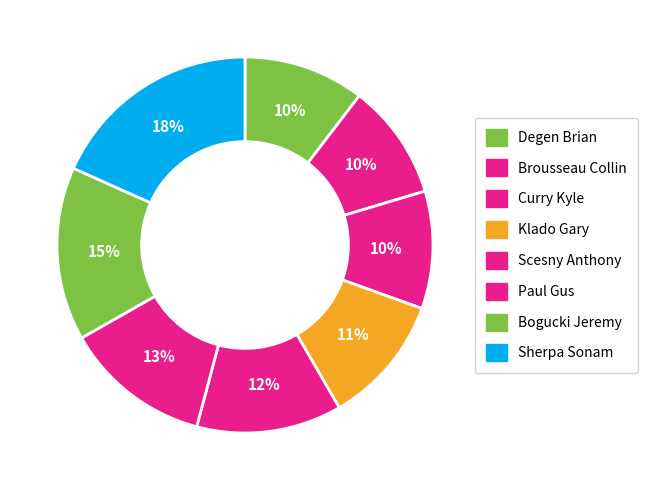

Do Scesny Anthony and Sherpa Sonam together represent more than half of the pie?

No